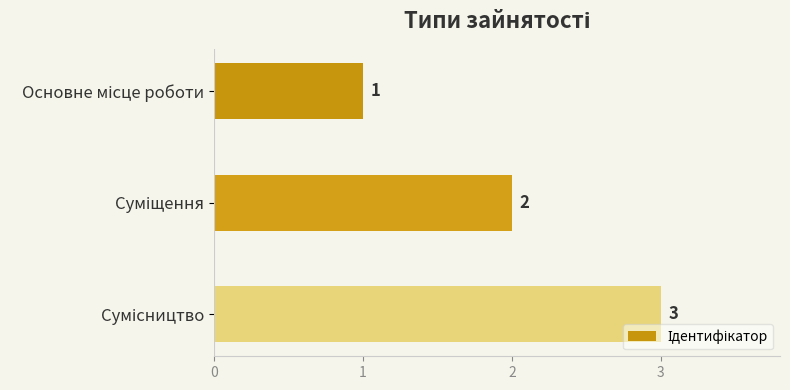

What is the value of the 1st bar from the top?

1